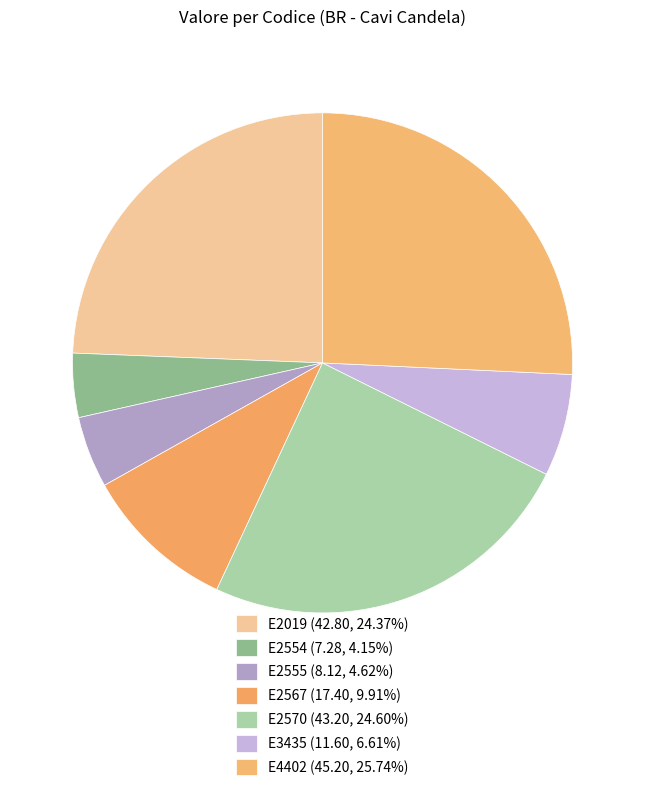

Is there any slice that represents more than half of the pie?

No